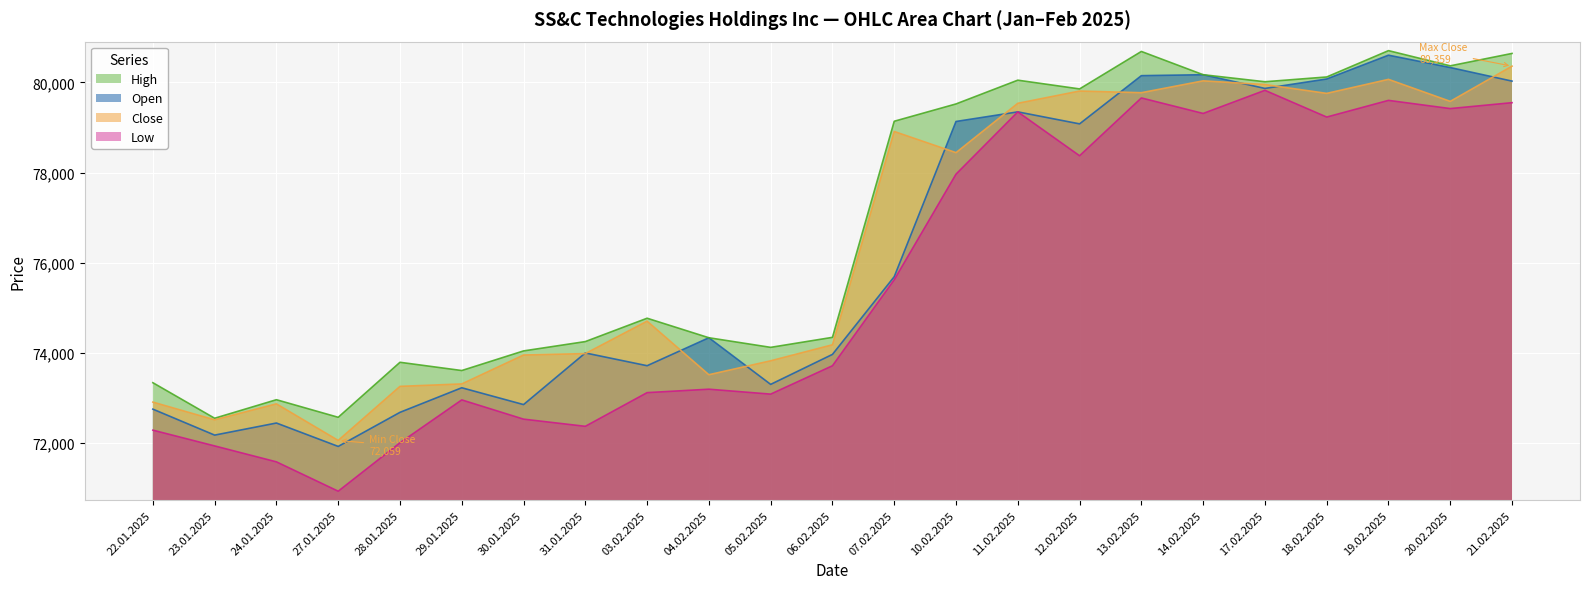

At which label does Low first exceed 73715?

07.02.2025